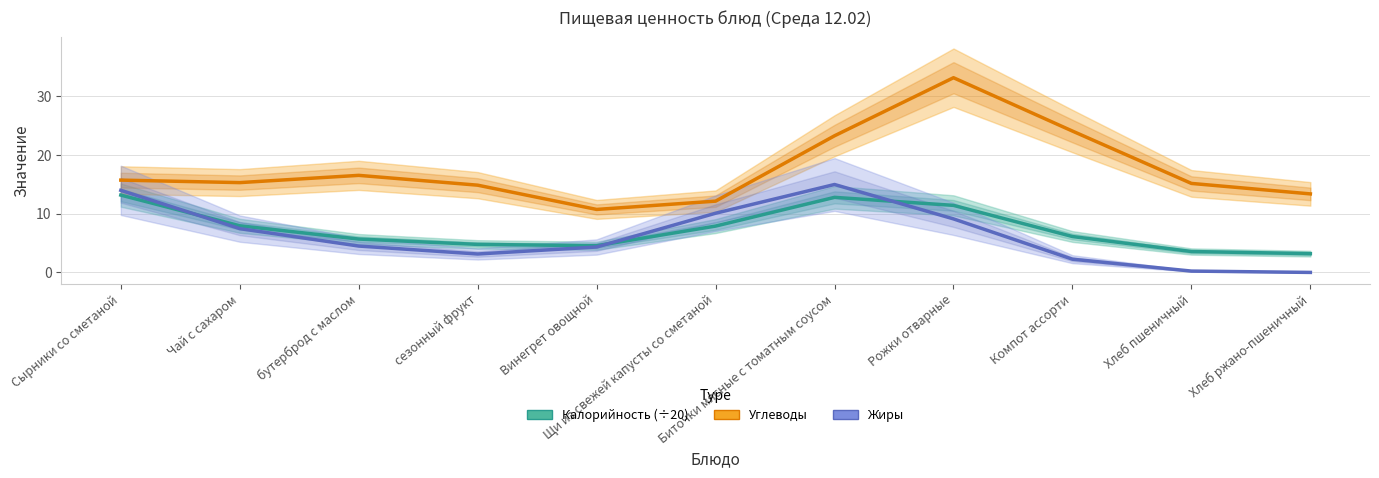

True or false: Углеводы and Калорийность (÷20) cross at least once.

False